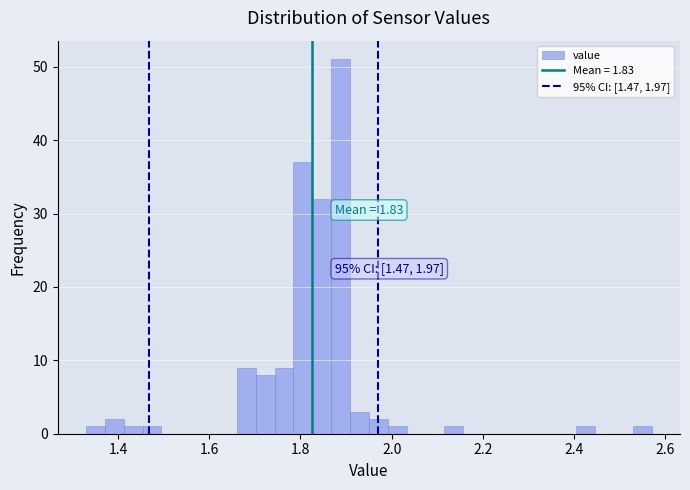

Read against the x-axis, roughly where is the centre of the tallest bar?

1.88